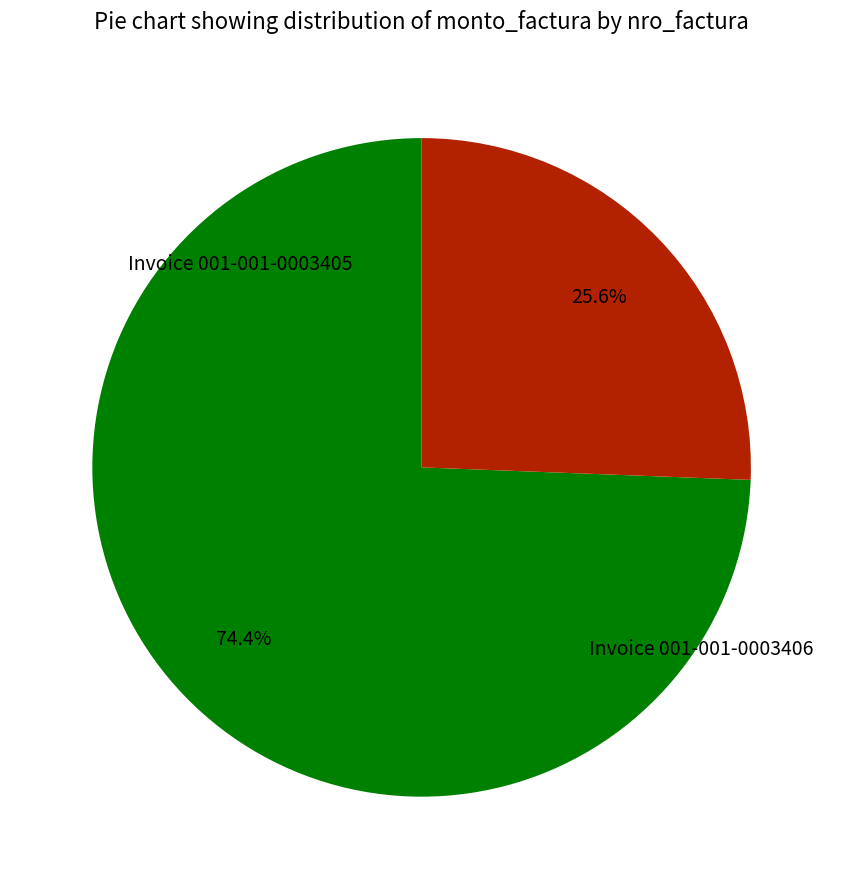

Is there any slice that represents more than half of the pie?

Yes